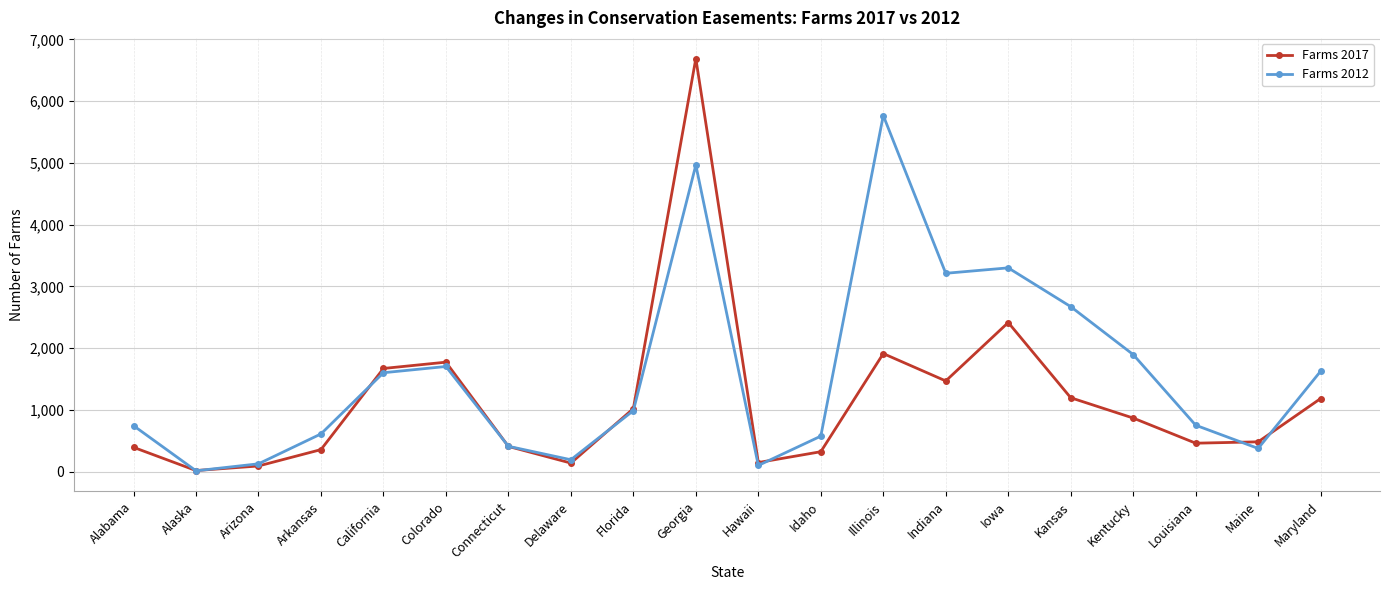

Where does the Farms 2017 series first go above 869?

California